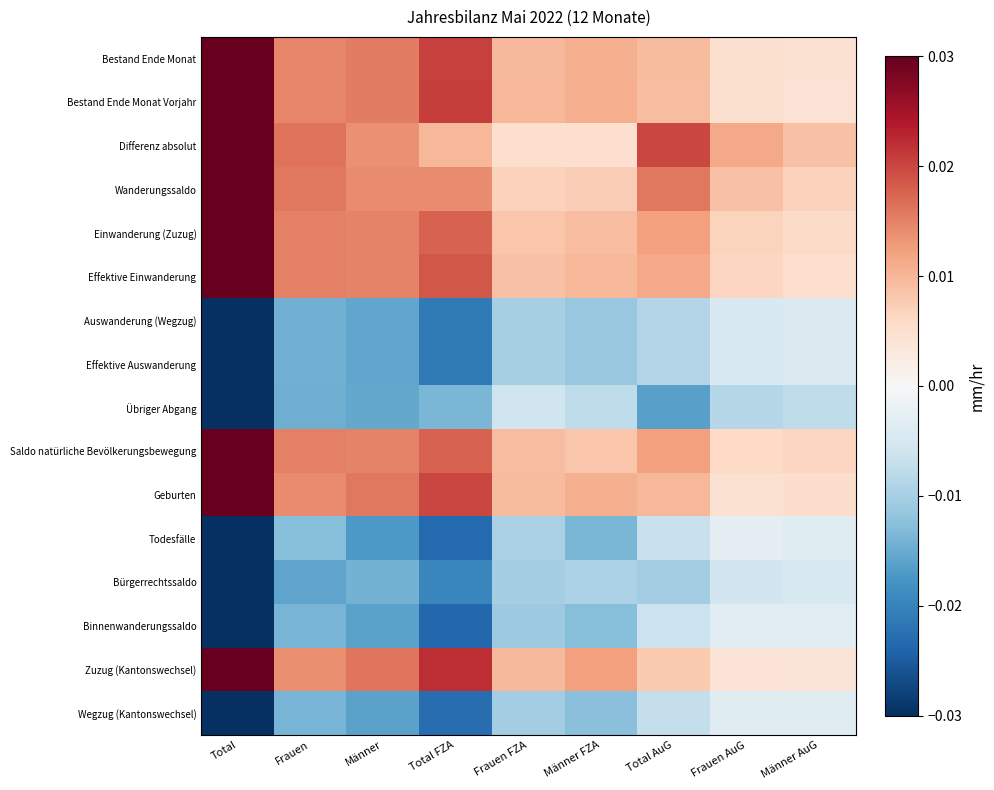

Reading left to right, extract all data points from this chart.

Bestand Ende Monat: Total=0.0	Frauen=0.0	Männer=0.0	Total FZA=0.0	Frauen FZA=0.0	Männer FZA=0.0	Total AuG=0.0	Frauen AuG=0.0	Männer AuG=0.0
Bestand Ende Monat Vorjahr: Total=0.0	Frauen=0.0	Männer=0.0	Total FZA=0.0	Frauen FZA=0.0	Männer FZA=0.0	Total AuG=0.0	Frauen AuG=0.0	Männer AuG=0.0
Differenz absolut: Total=0.0	Frauen=0.0	Männer=0.0	Total FZA=0.0	Frauen FZA=0.0	Männer FZA=0.0	Total AuG=0.0	Frauen AuG=0.0	Männer AuG=0.0
Wanderungssaldo: Total=0.0	Frauen=0.0	Männer=0.0	Total FZA=0.0	Frauen FZA=0.0	Männer FZA=0.0	Total AuG=0.0	Frauen AuG=0.0	Männer AuG=0.0
Einwanderung (Zuzug): Total=0.0	Frauen=0.0	Männer=0.0	Total FZA=0.0	Frauen FZA=0.0	Männer FZA=0.0	Total AuG=0.0	Frauen AuG=0.0	Männer AuG=0.0
Effektive Einwanderung: Total=0.0	Frauen=0.0	Männer=0.0	Total FZA=0.0	Frauen FZA=0.0	Männer FZA=0.0	Total AuG=0.0	Frauen AuG=0.0	Männer AuG=0.0
Auswanderung (Wegzug): Total=-0.0	Frauen=-0.0	Männer=-0.0	Total FZA=-0.0	Frauen FZA=-0.0	Männer FZA=-0.0	Total AuG=-0.0	Frauen AuG=-0.0	Männer AuG=-0.0
Effektive Auswanderung: Total=-0.0	Frauen=-0.0	Männer=-0.0	Total FZA=-0.0	Frauen FZA=-0.0	Männer FZA=-0.0	Total AuG=-0.0	Frauen AuG=-0.0	Männer AuG=-0.0
Übriger Abgang: Total=-0.0	Frauen=-0.0	Männer=-0.0	Total FZA=-0.0	Frauen FZA=-0.0	Männer FZA=-0.0	Total AuG=-0.0	Frauen AuG=-0.0	Männer AuG=-0.0
Saldo natürliche Bevölkerungsbewegung: Total=0.0	Frauen=0.0	Männer=0.0	Total FZA=0.0	Frauen FZA=0.0	Männer FZA=0.0	Total AuG=0.0	Frauen AuG=0.0	Männer AuG=0.0
Geburten: Total=0.0	Frauen=0.0	Männer=0.0	Total FZA=0.0	Frauen FZA=0.0	Männer FZA=0.0	Total AuG=0.0	Frauen AuG=0.0	Männer AuG=0.0
Todesfälle: Total=-0.0	Frauen=-0.0	Männer=-0.0	Total FZA=-0.0	Frauen FZA=-0.0	Männer FZA=-0.0	Total AuG=-0.0	Frauen AuG=-0.0	Männer AuG=-0.0
Bürgerrechtssaldo: Total=-0.0	Frauen=-0.0	Männer=-0.0	Total FZA=-0.0	Frauen FZA=-0.0	Männer FZA=-0.0	Total AuG=-0.0	Frauen AuG=-0.0	Männer AuG=-0.0
Binnenwanderungssaldo: Total=-0.0	Frauen=-0.0	Männer=-0.0	Total FZA=-0.0	Frauen FZA=-0.0	Männer FZA=-0.0	Total AuG=-0.0	Frauen AuG=-0.0	Männer AuG=-0.0
Zuzug (Kantonswechsel): Total=0.0	Frauen=0.0	Männer=0.0	Total FZA=0.0	Frauen FZA=0.0	Männer FZA=0.0	Total AuG=0.0	Frauen AuG=0.0	Männer AuG=0.0
Wegzug (Kantonswechsel): Total=-0.0	Frauen=-0.0	Männer=-0.0	Total FZA=-0.0	Frauen FZA=-0.0	Männer FZA=-0.0	Total AuG=-0.0	Frauen AuG=-0.0	Männer AuG=-0.0